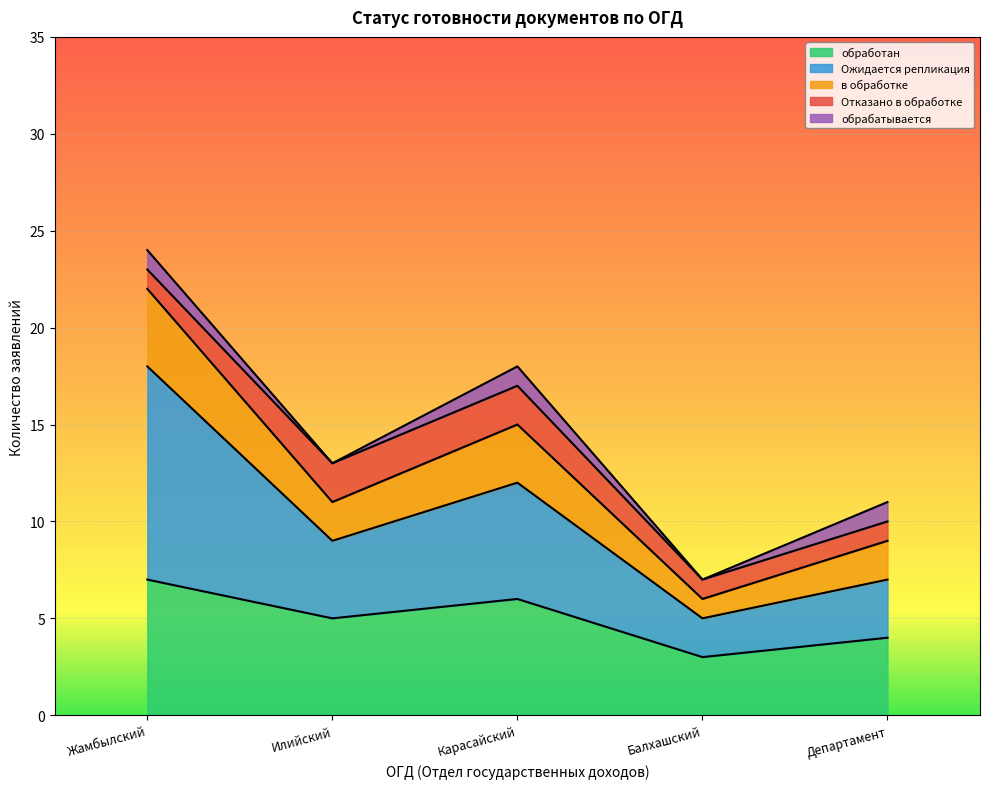

What is the maximum value for обработан?

7